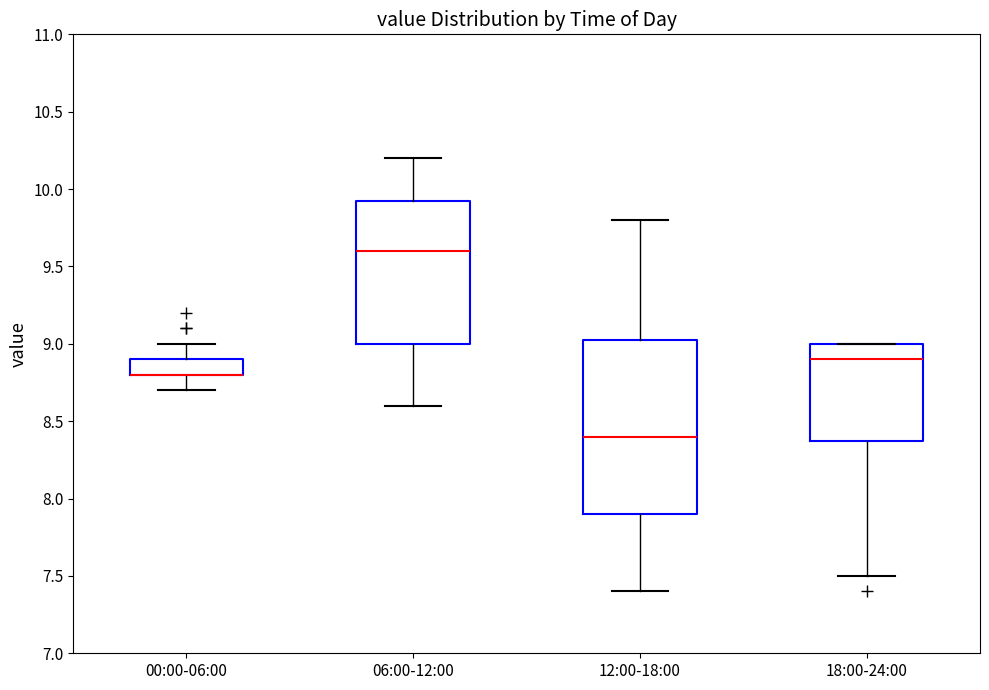

Reading left to right, transcribe this box plot: for each box, give where its median line is, the range the box spans, and where its two whiskers end, as read against the y-axis. The values are not printed on the chart, so give them approximately, as read against the axis.

00:00-06:00: median 8.80 (drawn on the box's lower edge), box 8.80 to 8.90, whiskers 8.70 to 9.00
06:00-12:00: median 9.60, box 9.00 to 9.95, whiskers 8.60 to 10.20
12:00-18:00: median 8.40, box 7.90 to 9.05, whiskers 7.40 to 9.80
18:00-24:00: median 8.90, box 8.40 to 9.00, whiskers 7.50 to 9.00